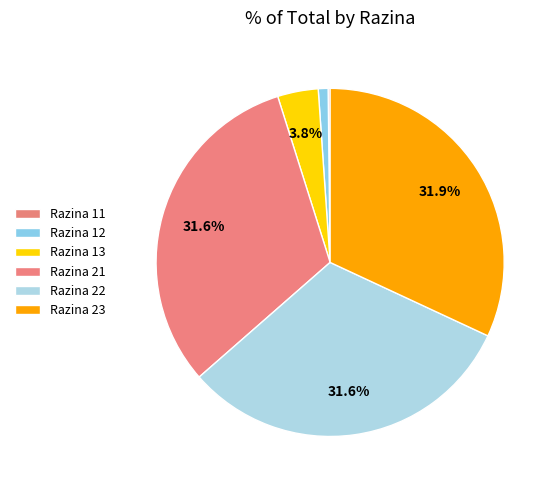

Is there any slice that represents more than half of the pie?

No